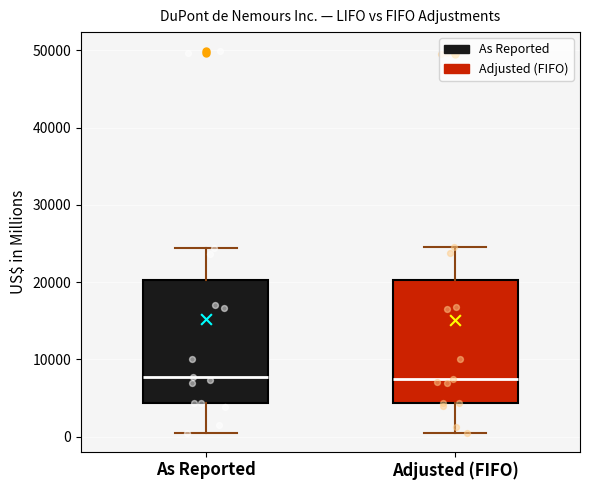

Reading left to right, read every box against the y-axis: the position of its median line, the range the box covers, and the ends of its whiskers. The values are not printed on the chart, so give them approximately, as read against the axis.

As Reported: median 8000, box 4000 to 20000, whiskers 0 to 24000
Adjusted (FIFO): median 7000, box 4000 to 20000, whiskers 0 to 24000